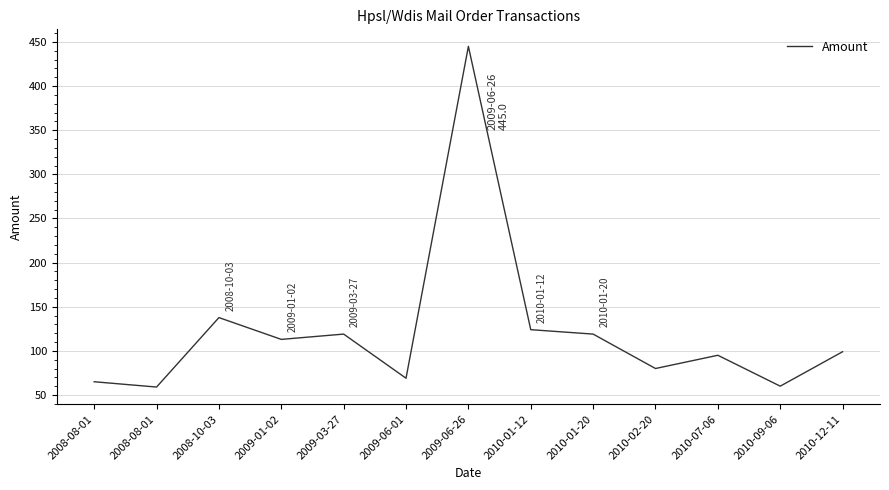

Does the chart display data point markers on the line(s)?

No